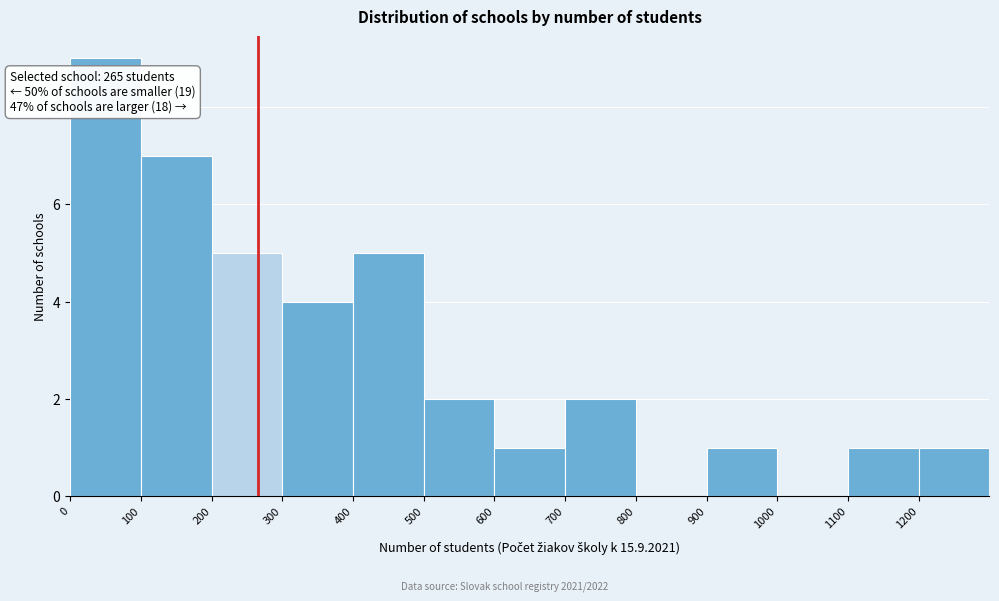

Which range on the x-axis has the tallest bar?

0 to 100